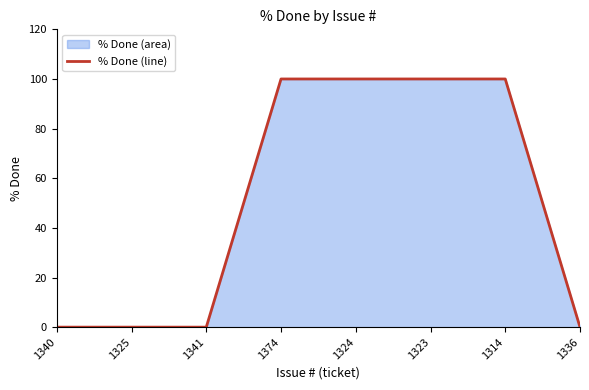

How many positive values are there?

4